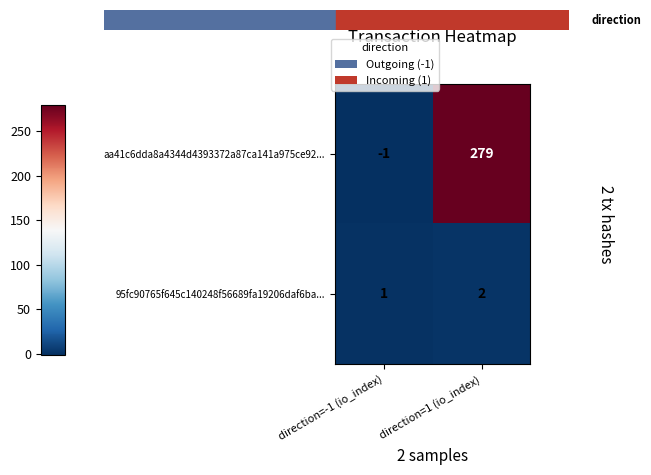

How many data points does each series have?

2